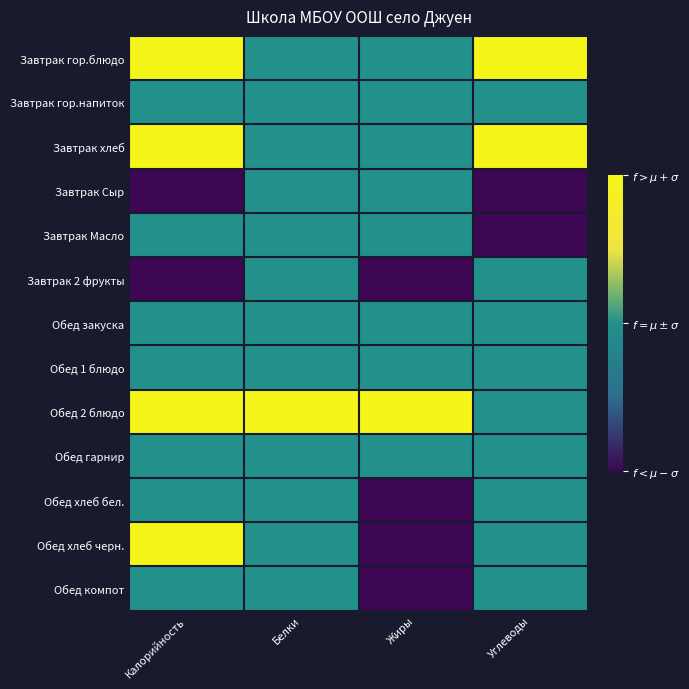

Which series has the largest total across all categories?

Обед 2 блюдо